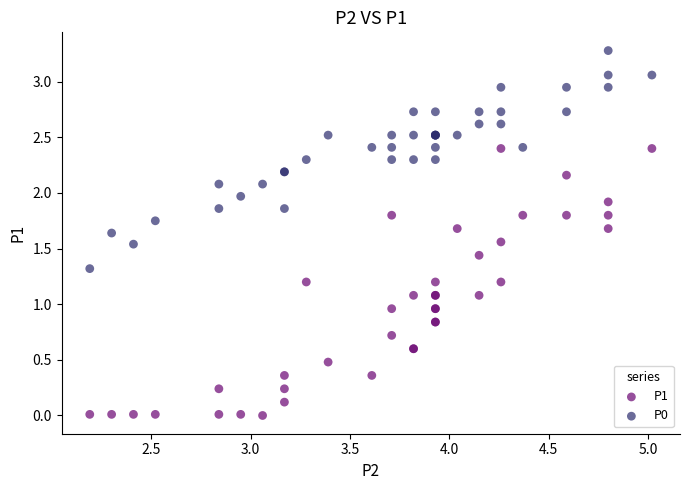

What is the X range (max minus min) for the scatter plot?

2.8